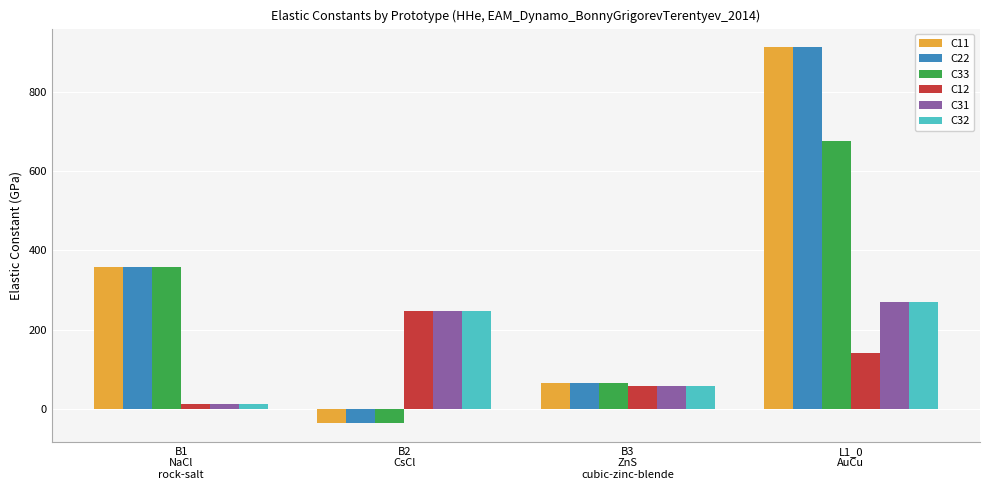

What is the label of the 4th bar from the left?

L1_0
AuCu